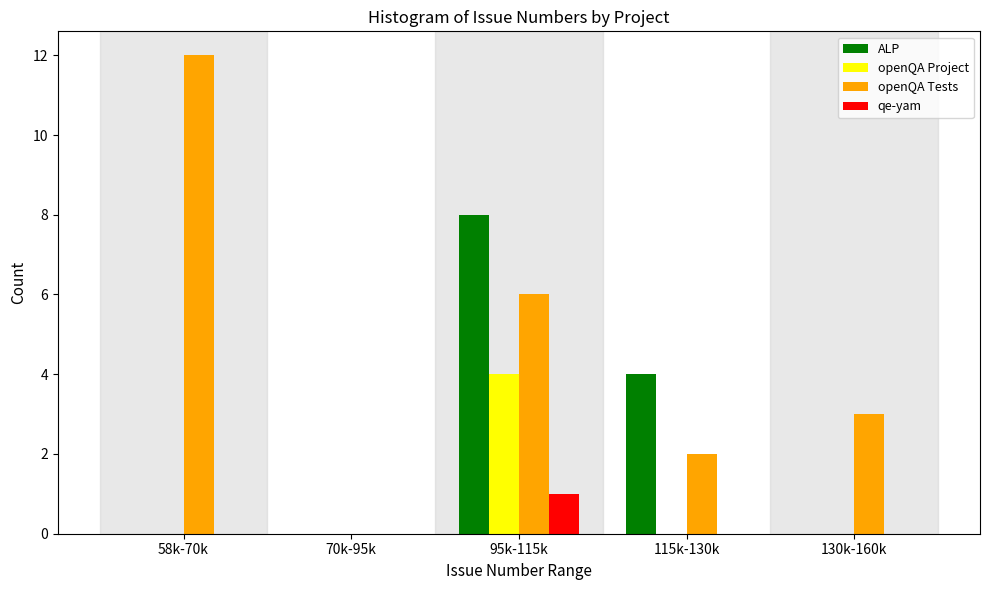

Reading left to right, extract all data points from this chart.

ALP: 58k-70k=0	70k-95k=0	95k-115k=8	115k-130k=4	130k-160k=0
openQA Project: 58k-70k=0	70k-95k=0	95k-115k=4	115k-130k=0	130k-160k=0
openQA Tests: 58k-70k=12	70k-95k=0	95k-115k=6	115k-130k=2	130k-160k=3
qe-yam: 58k-70k=0	70k-95k=0	95k-115k=1	115k-130k=0	130k-160k=0